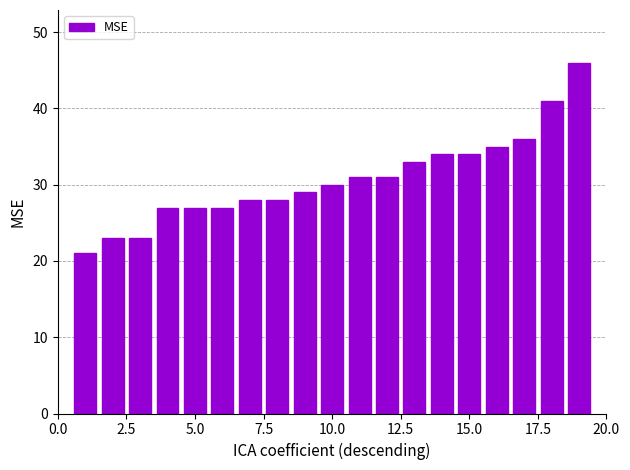

Are the bars grouped side by side (vs. stacked)?

No